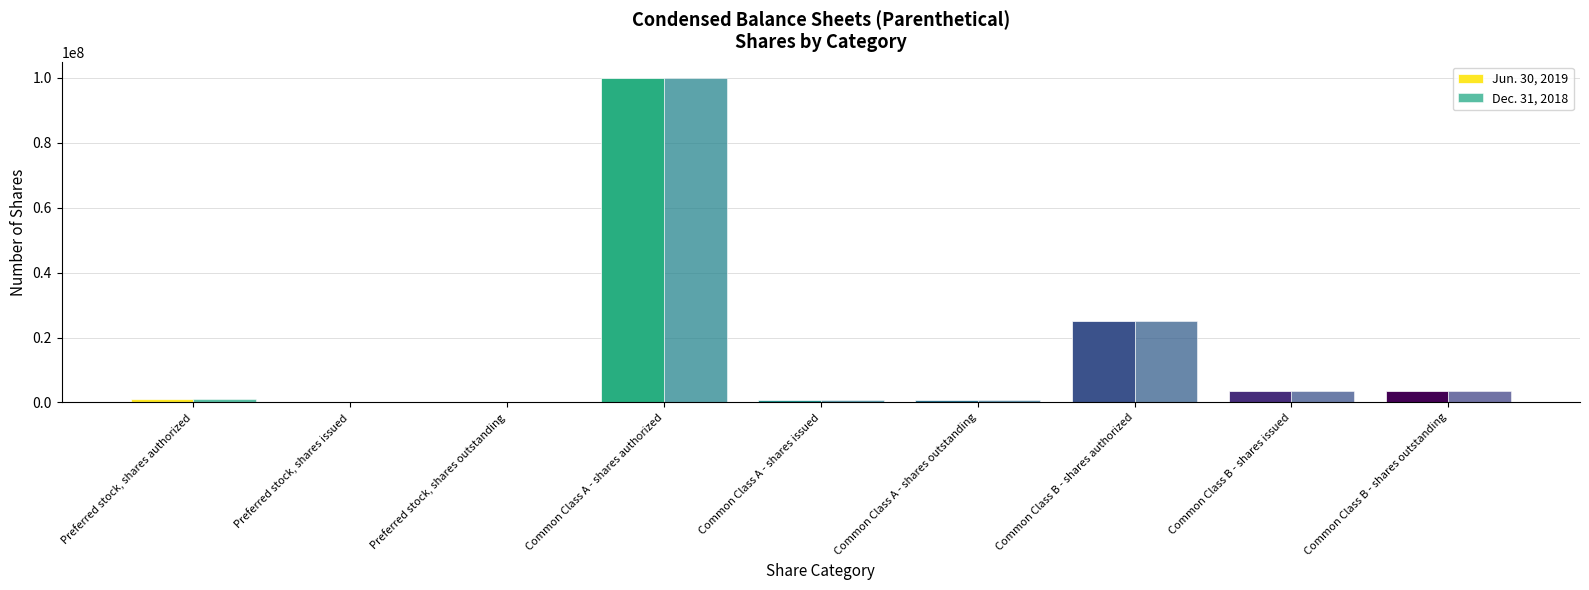

Reading left to right, what are all the values shown in this chart?

Jun. 30, 2019: Preferred stock, shares authorized=1000000	Preferred stock, shares issued=0	Preferred stock, shares outstanding=0	Common Class A - shares authorized=100000000	Common Class A - shares issued=849393	Common Class A - shares outstanding=849393	Common Class B - shares authorized=25000000	Common Class B - shares issued=3593750	Common Class B - shares outstanding=3593750
Dec. 31, 2018: Preferred stock, shares authorized=1000000	Preferred stock, shares issued=0	Preferred stock, shares outstanding=0	Common Class A - shares authorized=100000000	Common Class A - shares issued=852825	Common Class A - shares outstanding=852825	Common Class B - shares authorized=25000000	Common Class B - shares issued=3593750	Common Class B - shares outstanding=3593750